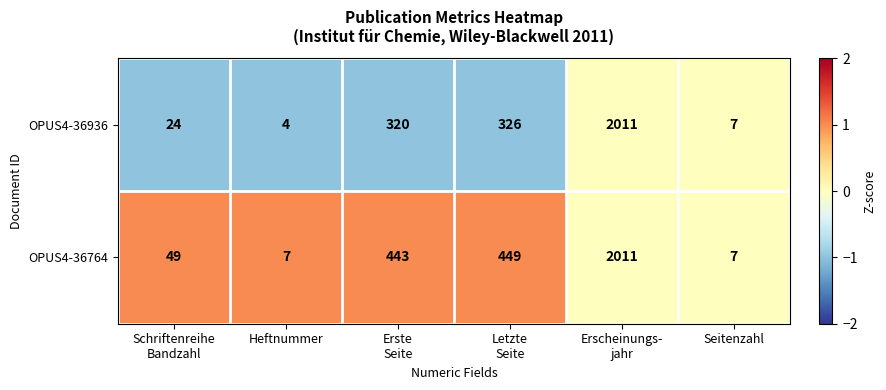

What is the smallest value displayed?

4